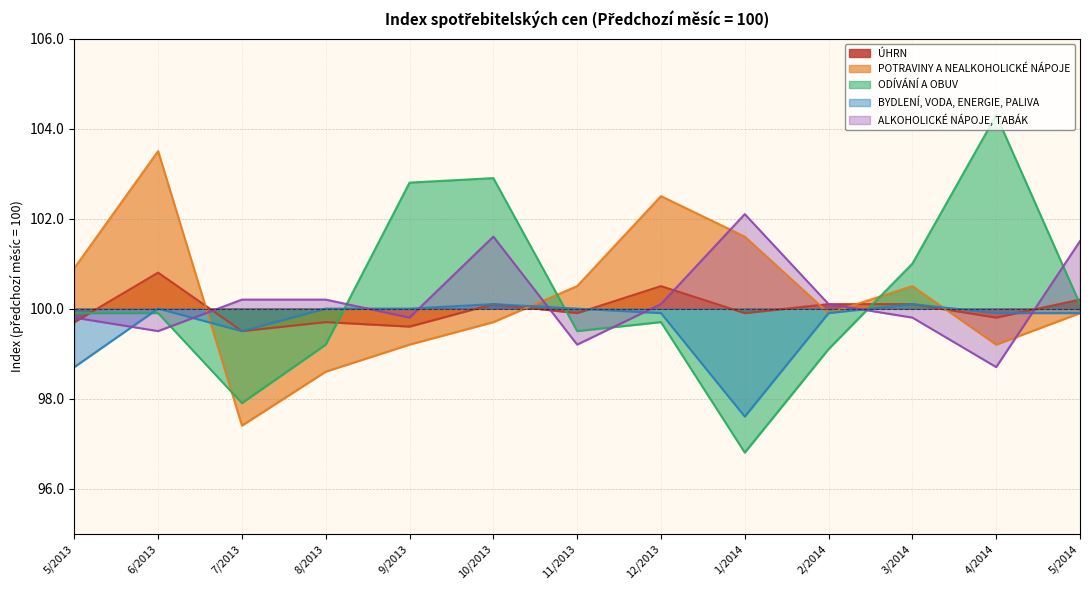

How many interior local peaks does the ÚHRN series have?

4